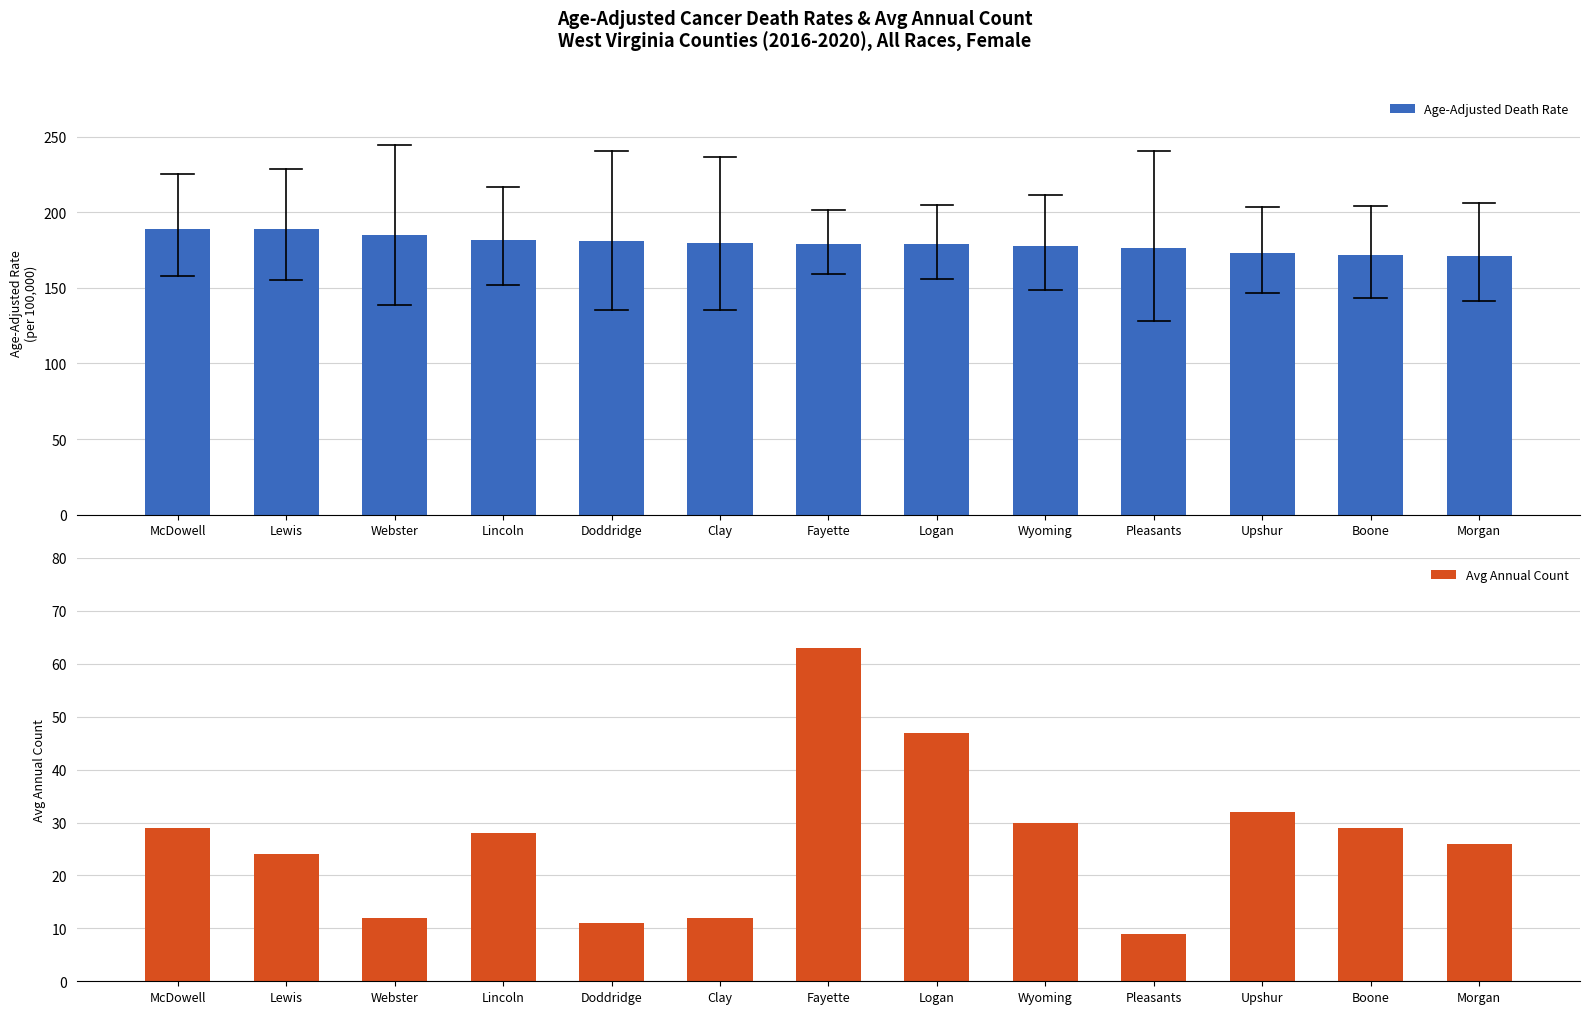

What is the label of the 10th bar from the left?

Pleasants